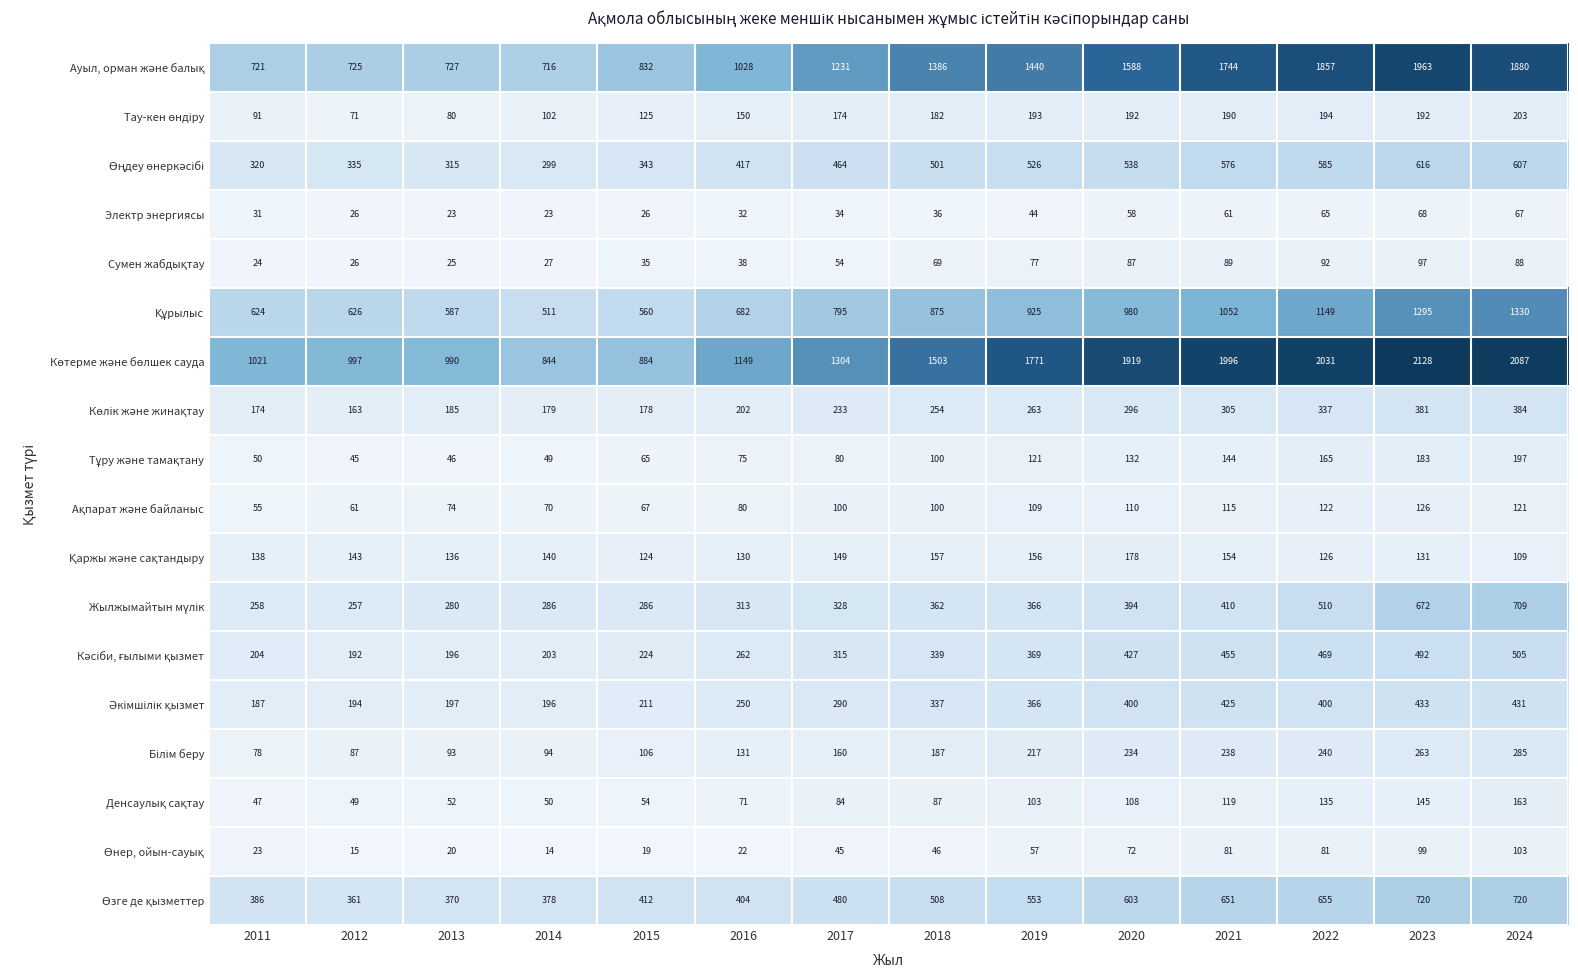

At which category does the chart reach its minimum across all series?

2014